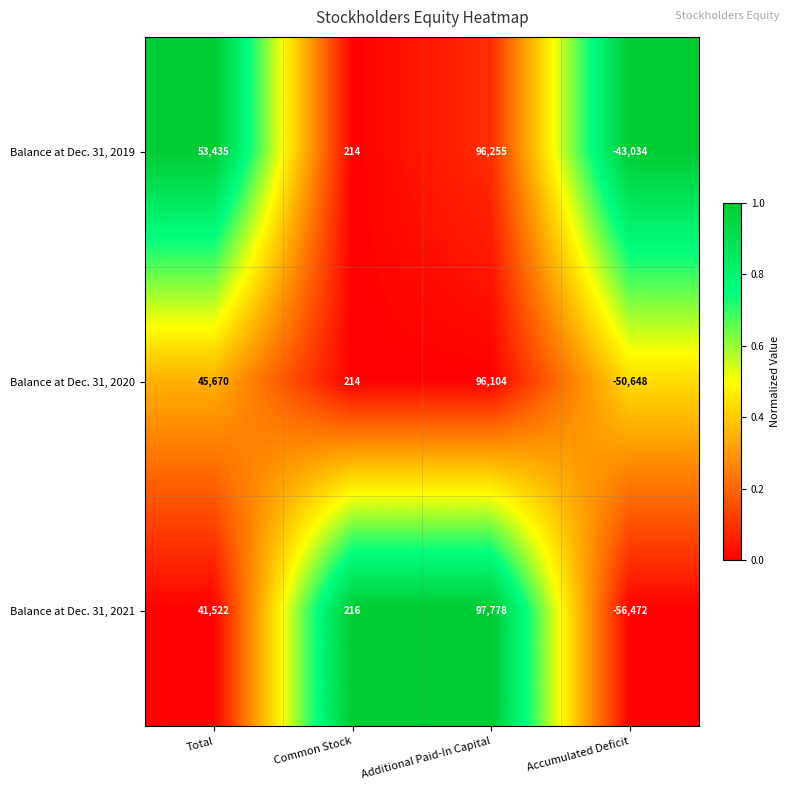

How many series are shown in this chart?

3